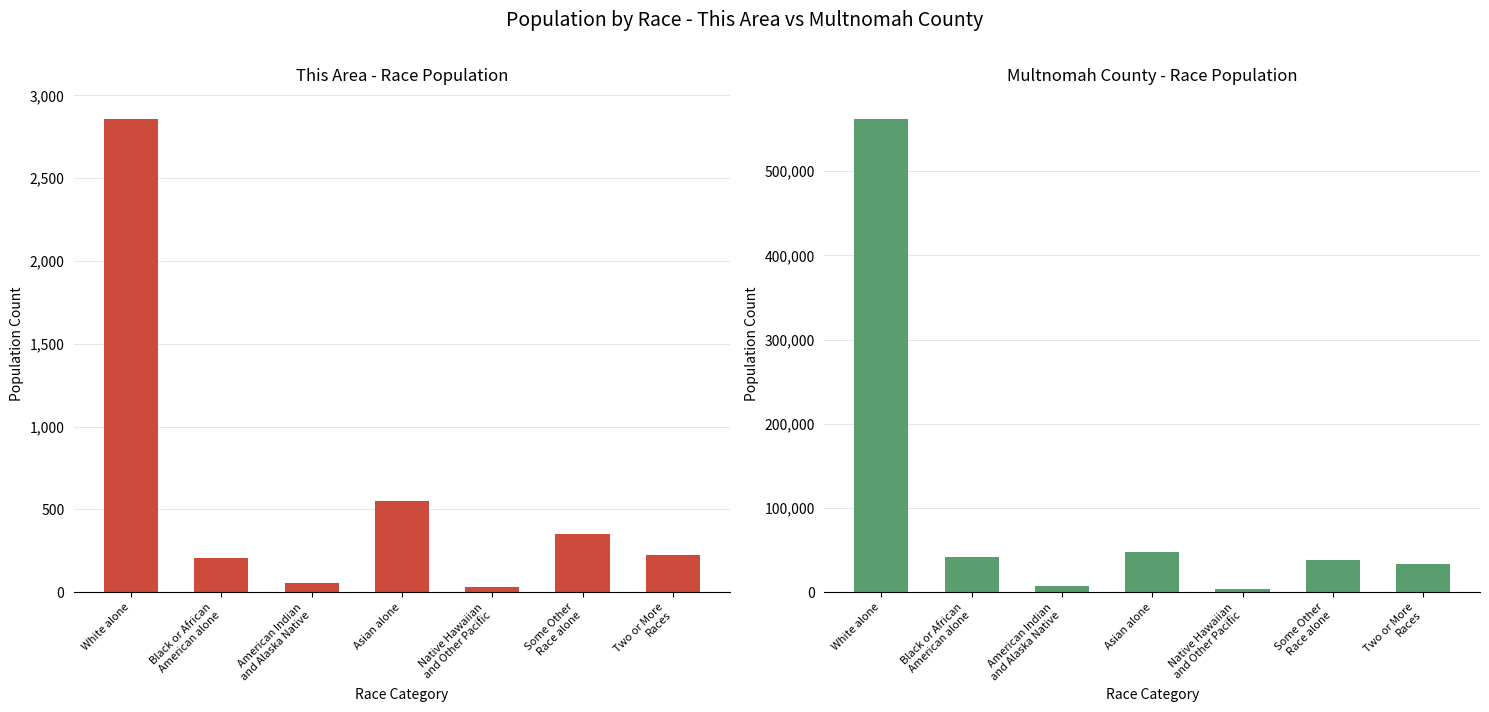

What is the total value across all series at Two or More
Races?

34066